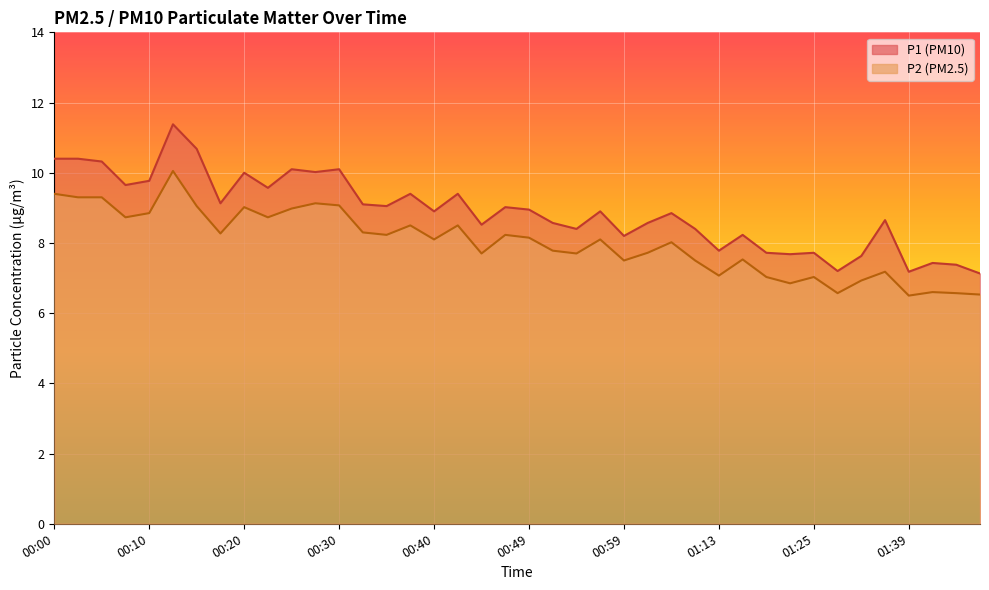

Where does the P2 series first go above 8?

00:00